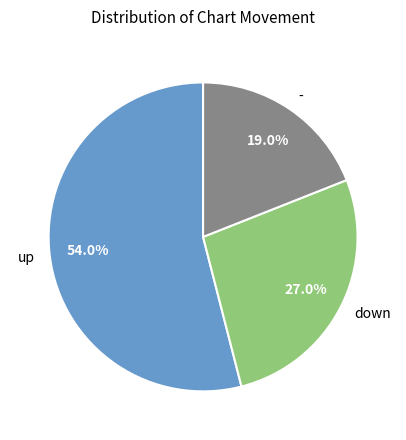

Which category has the biggest portion of the pie?

up